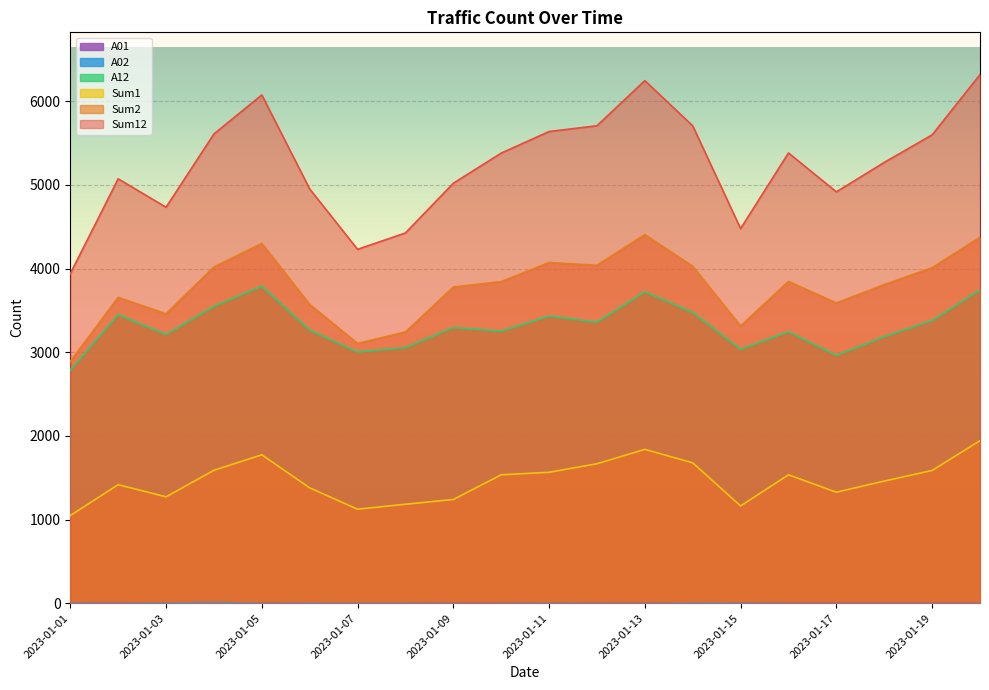

What is the minimum value for A12?

2785